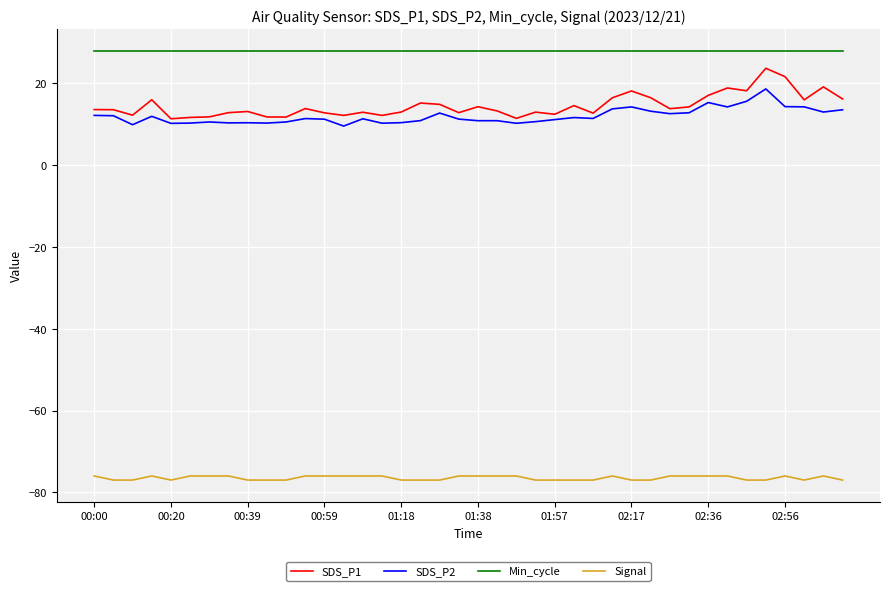

True or false: SDS_P1 and SDS_P2 cross at least once.

False